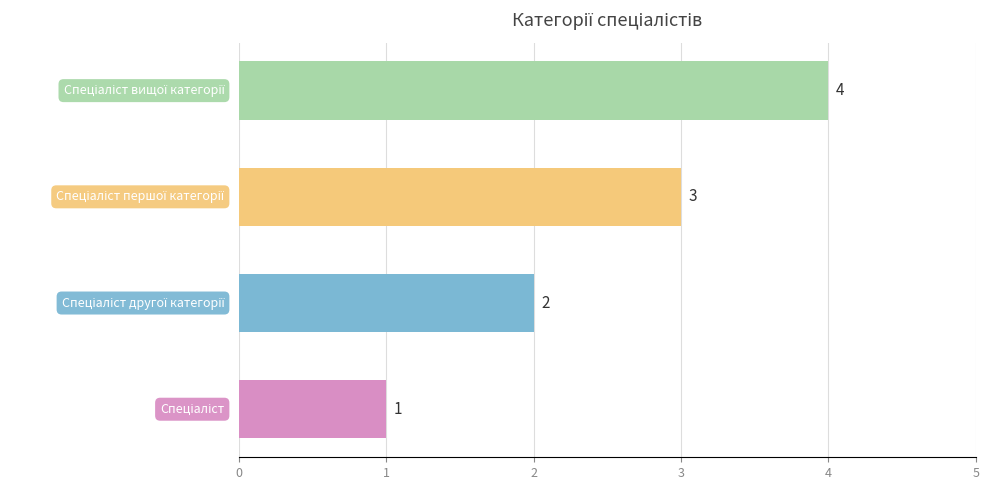

What is the greatest value displayed?

4